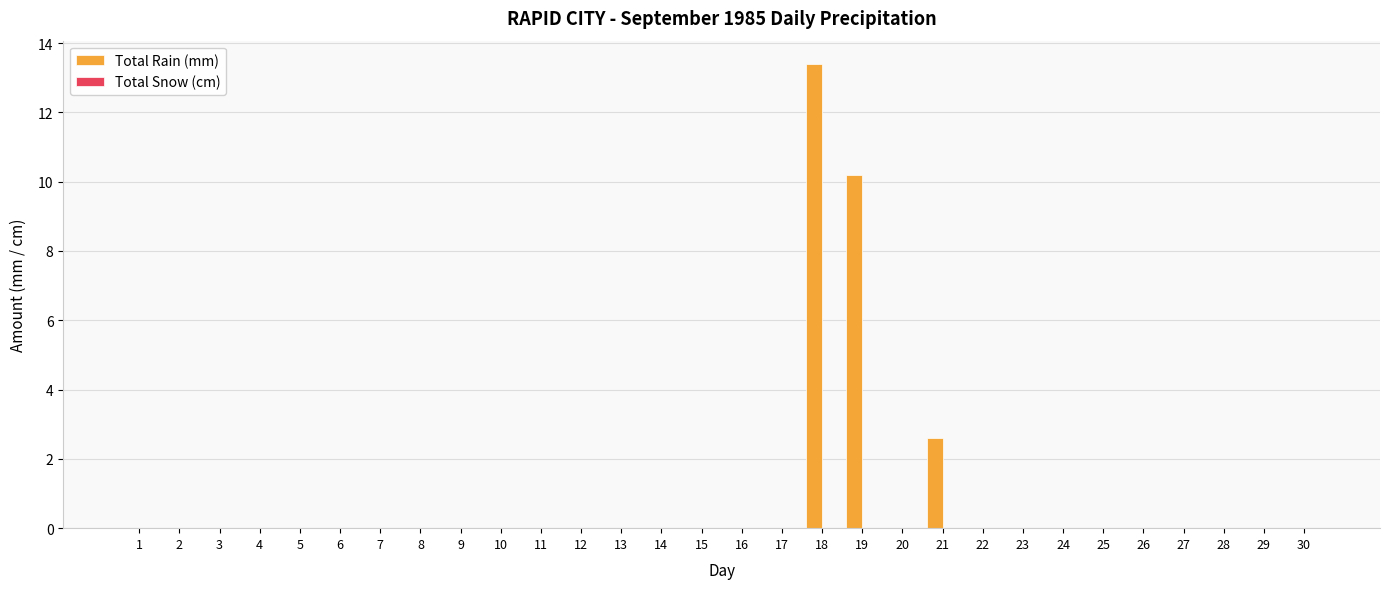

Which category has the highest value across all series?

18